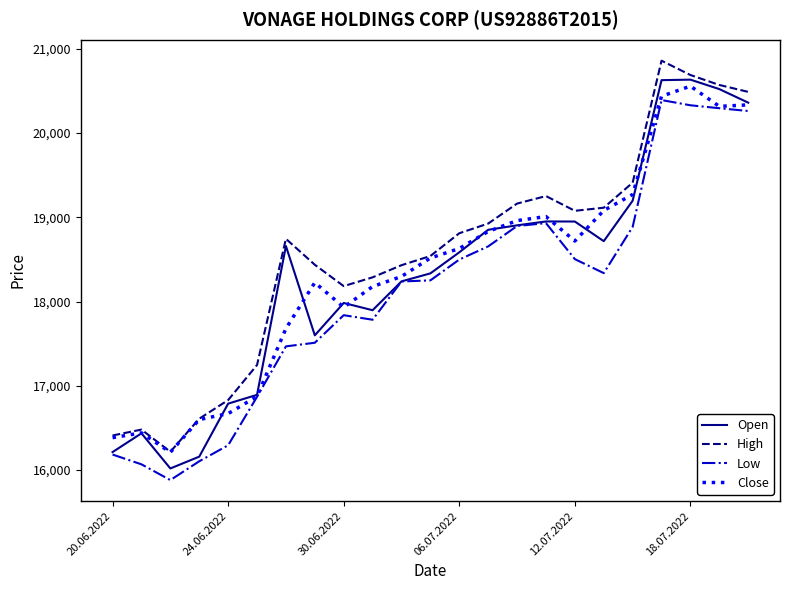

True or false: High and Low cross at least once.

False